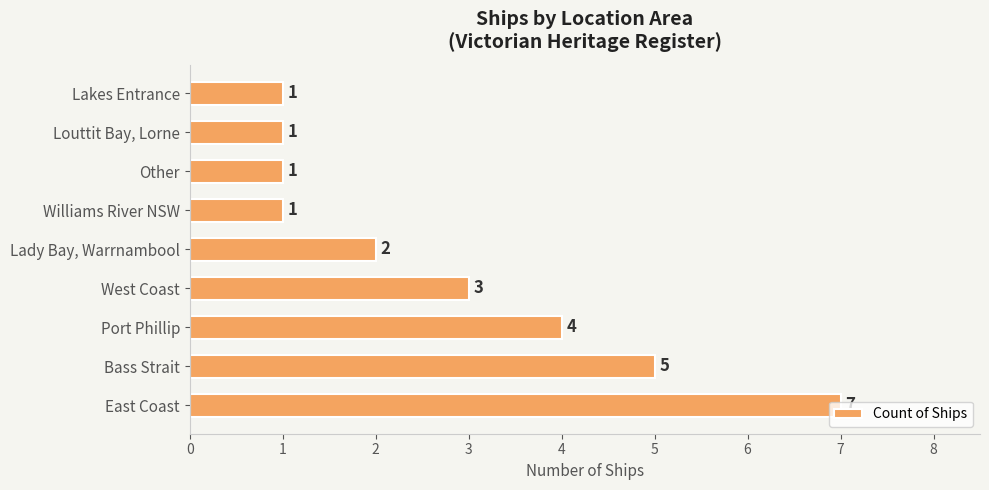

Approximately how many times larger is the value at Other compared to Williams River NSW?

1.0